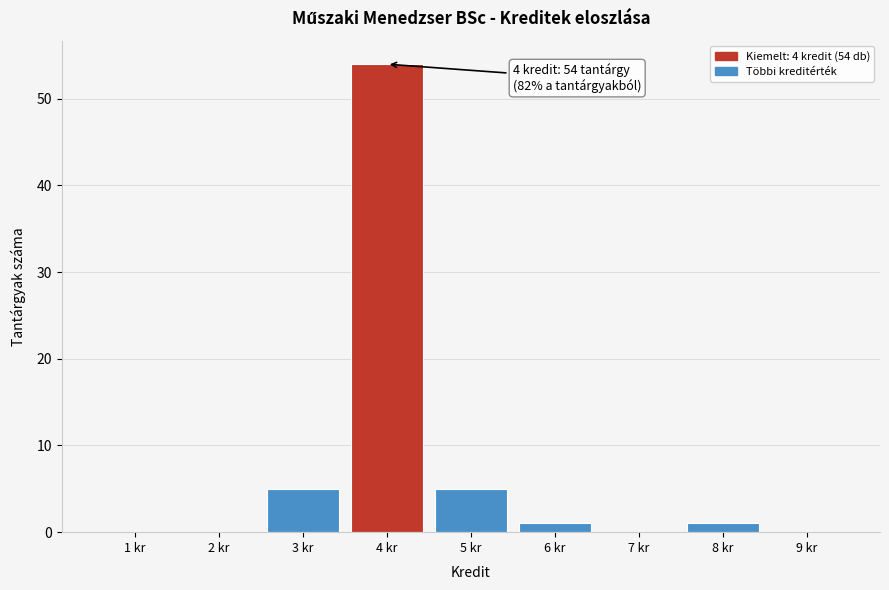

Reading left to right, what are all the values shown in this chart?

1 kr=0	2 kr=0	3 kr=5	4 kr=54	5 kr=5	6 kr=1	7 kr=0	8 kr=1	9 kr=0